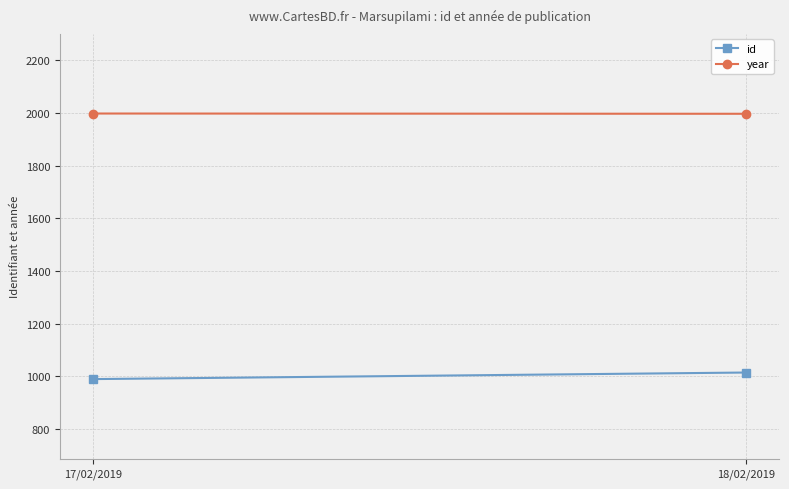

What is the label of the 2nd point from the left?

18/02/2019